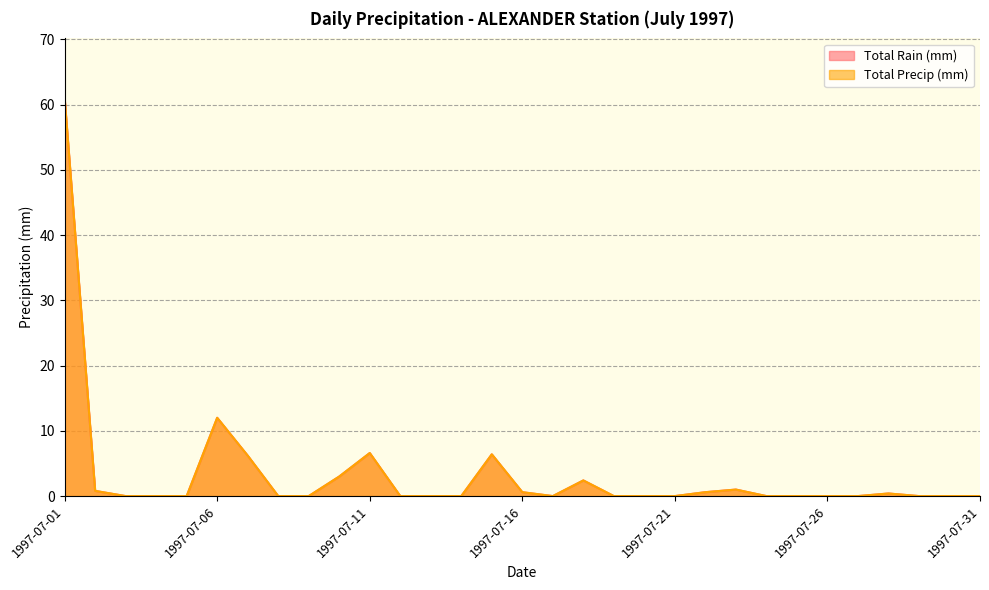

Rank the series by their maximum value, from highest to lowest.

Total Rain (mm), Total Precip (mm)